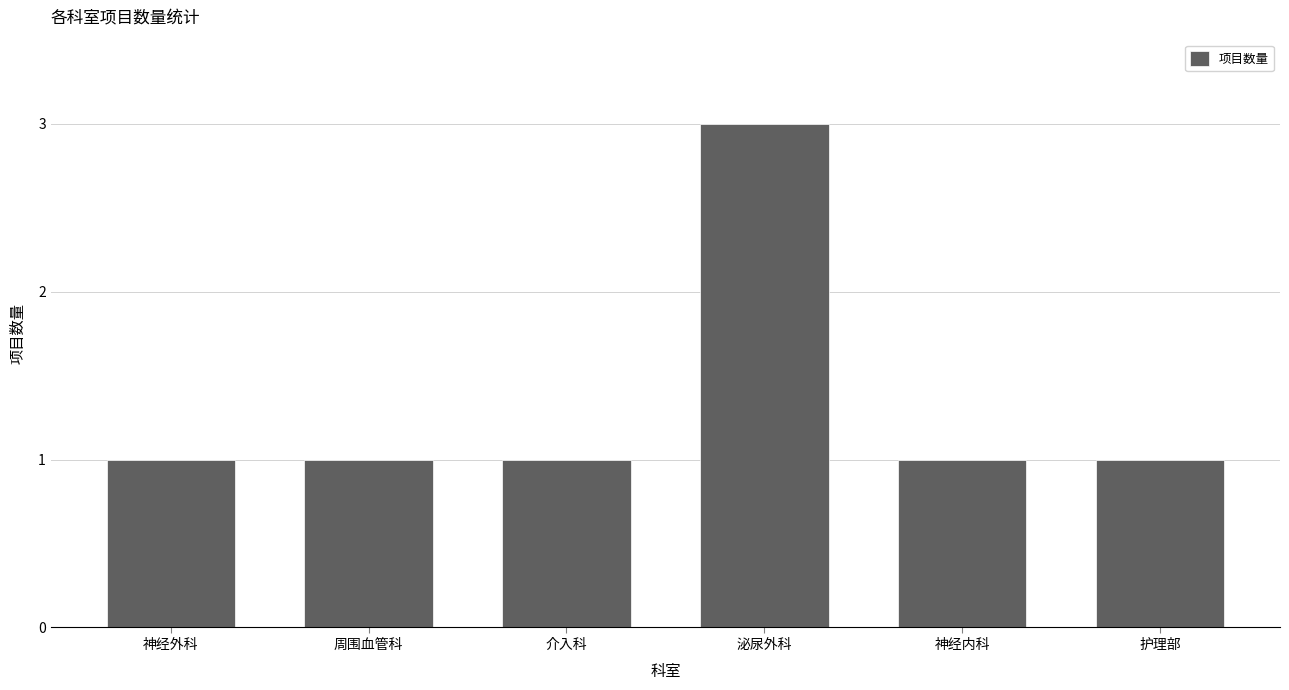

What is the sum of all values?

8